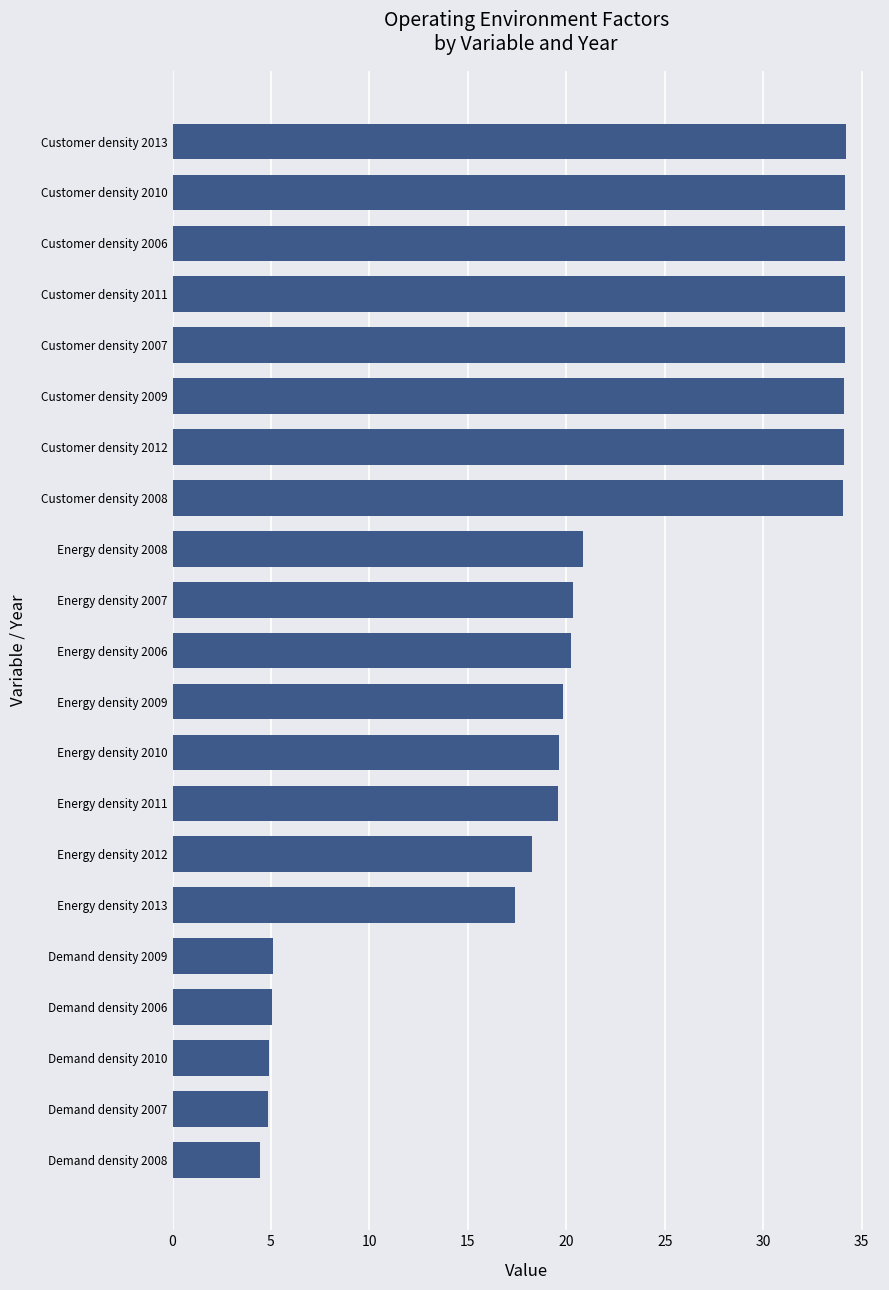

What is the average value?

21.6